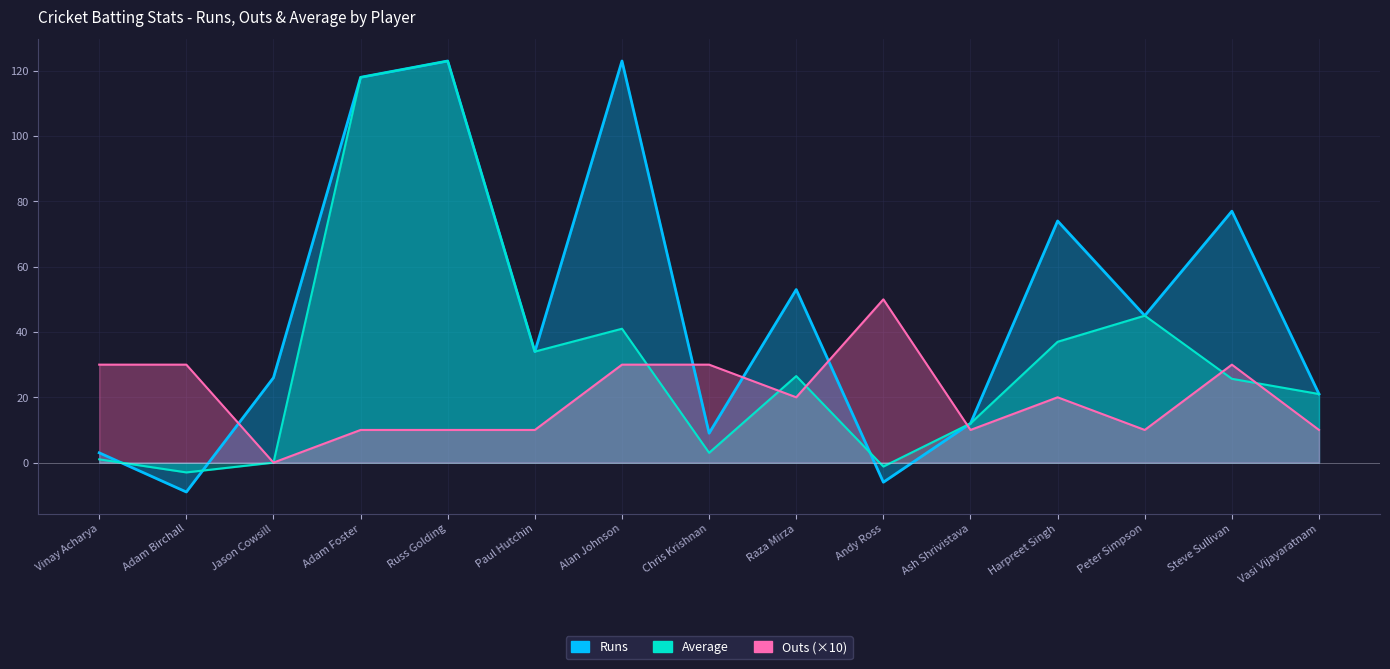

At how many categories does at least one series exceed 10?

15